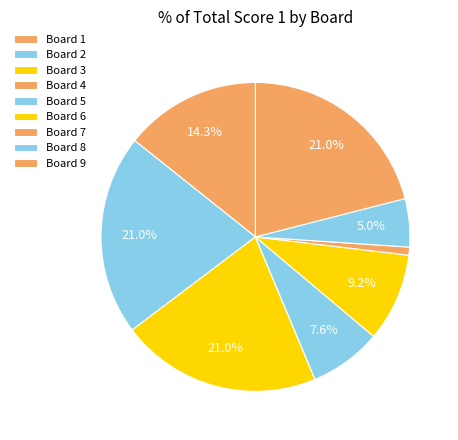

The Board 8 slice represents 5% of the pie. True or false?

True